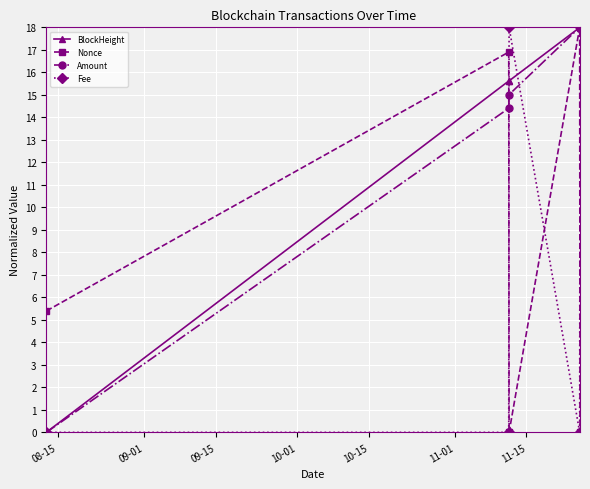

In Nonce, how many points are higher than both neighbors (excluding endpoints)?

2